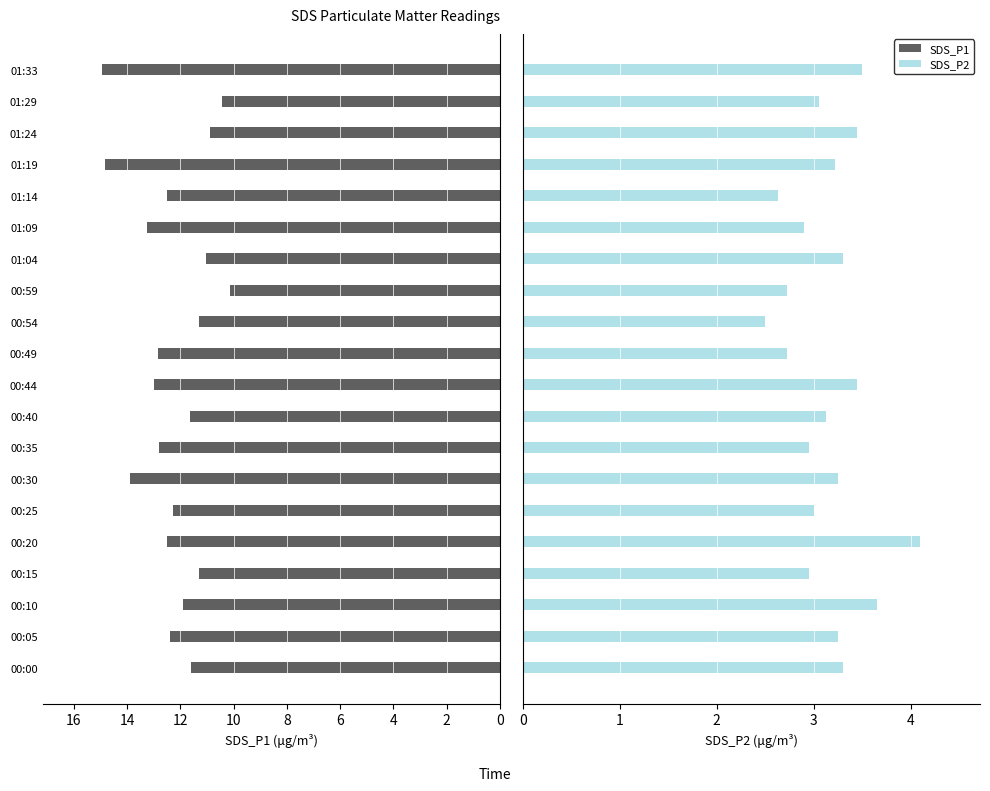

How many values in the SDS_P1 series exceed 12?

11